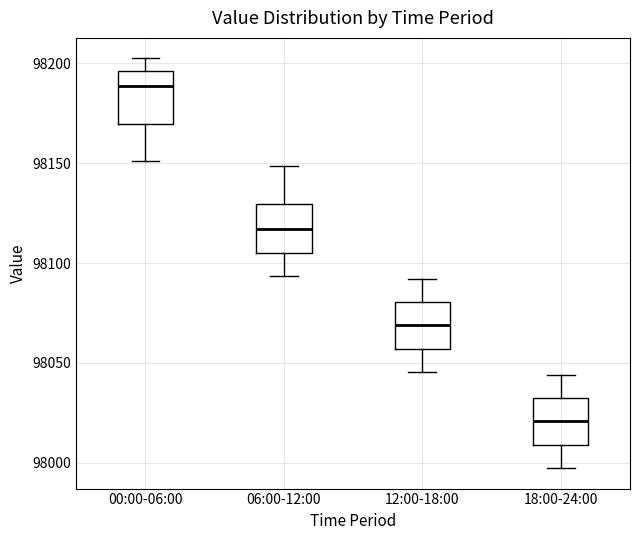

Reading left to right, read every box against the y-axis: the position of its median line, the range the box covers, and the ends of its whiskers. The values are not printed on the chart, so give them approximately, as read against the axis.

00:00-06:00: median 98190, box 98170 to 98195, whiskers 98150 to 98200
06:00-12:00: median 98115, box 98105 to 98130, whiskers 98095 to 98150
12:00-18:00: median 98070, box 98055 to 98080, whiskers 98045 to 98090
18:00-24:00: median 98020, box 98010 to 98035, whiskers 97995 to 98045